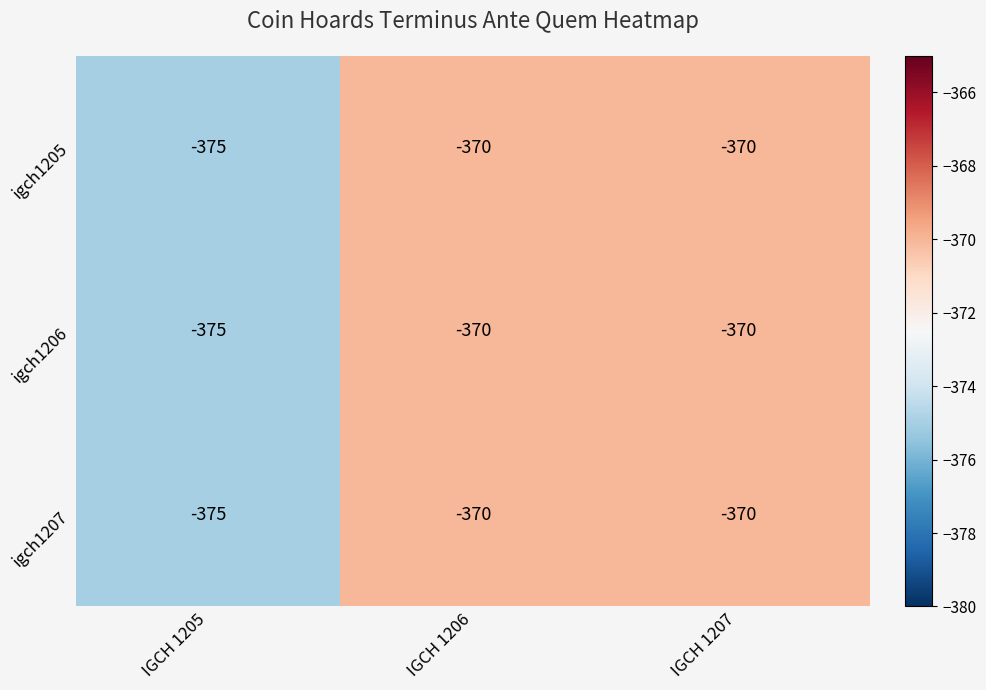

At which label does igch1206 reach its minimum?

IGCH 1205